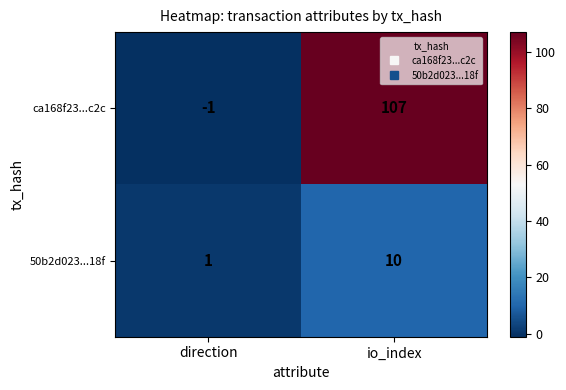

The value of 50b2d023...18f at io_index is 14. True or false?

False